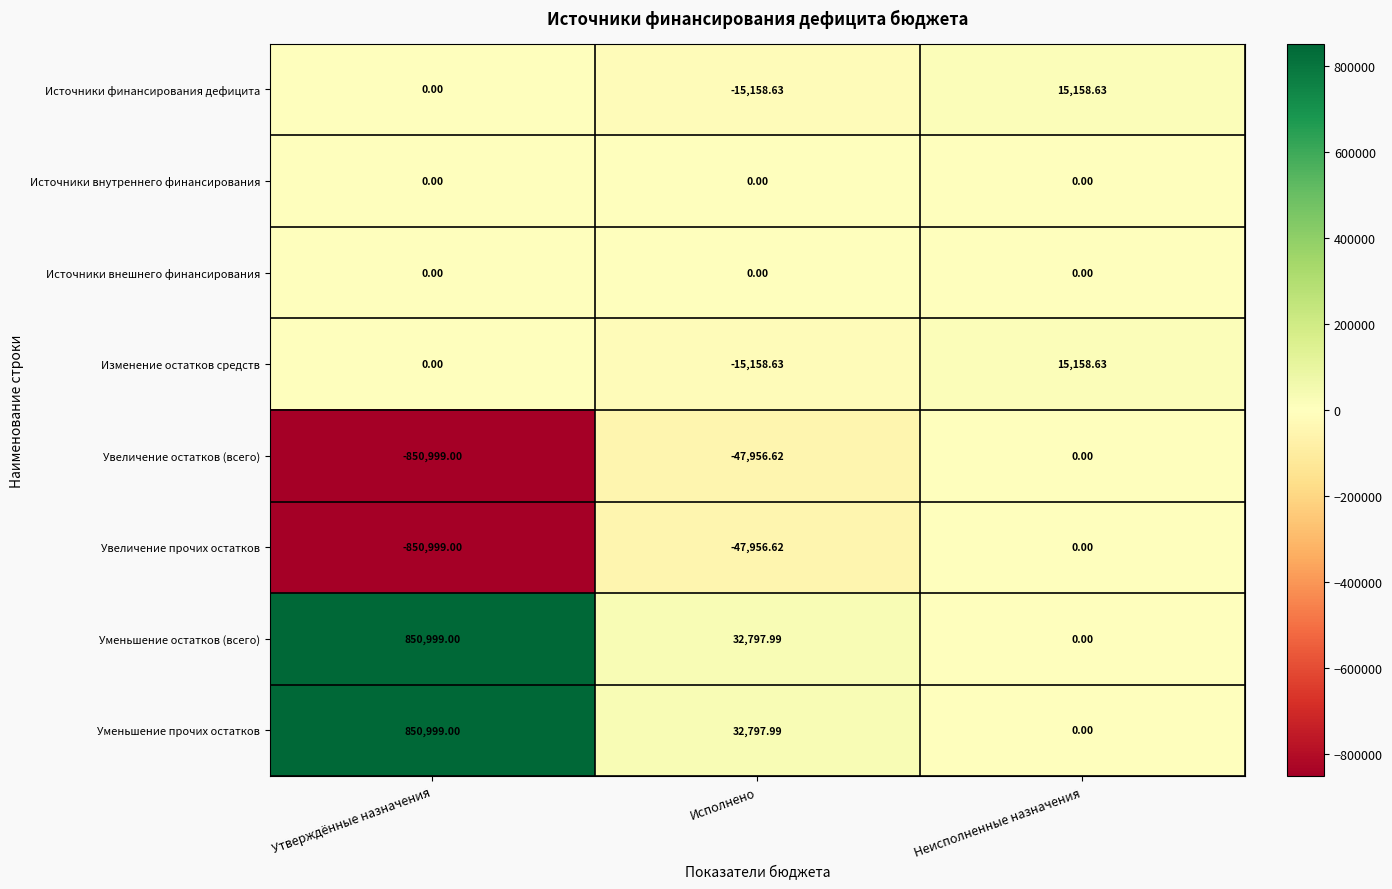

At which category does the chart reach its peak across all series?

Утверждённые назначения